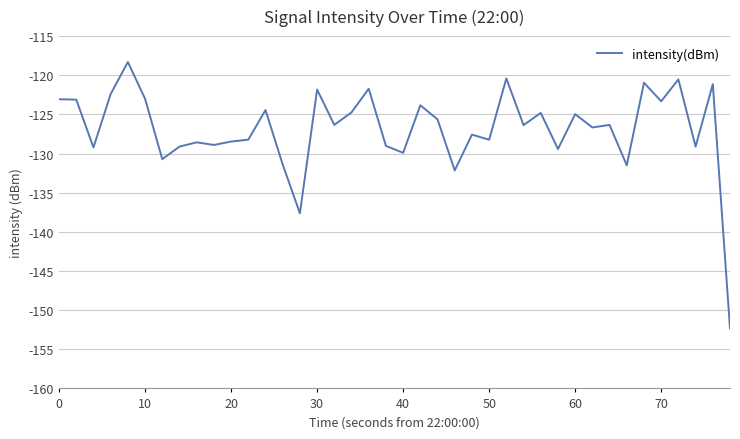

What is the difference between the second highest and minimum values?

31.9